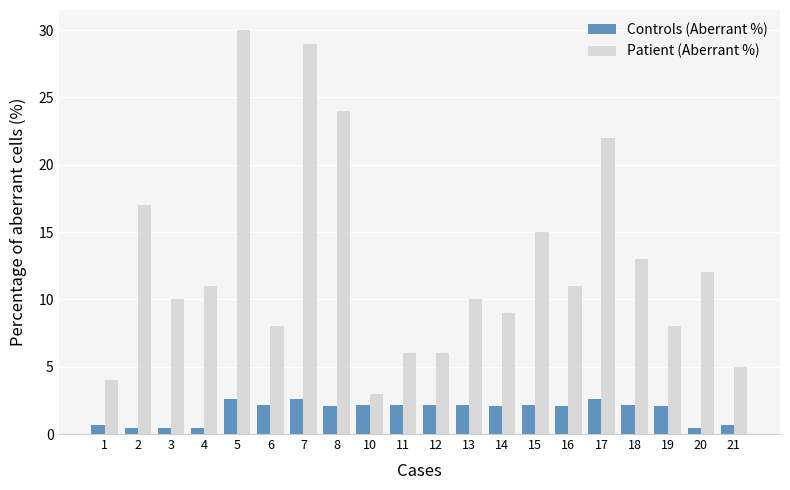

Between 5 and 16, which series saw the biggest shift?

Patient (Aberrant %)